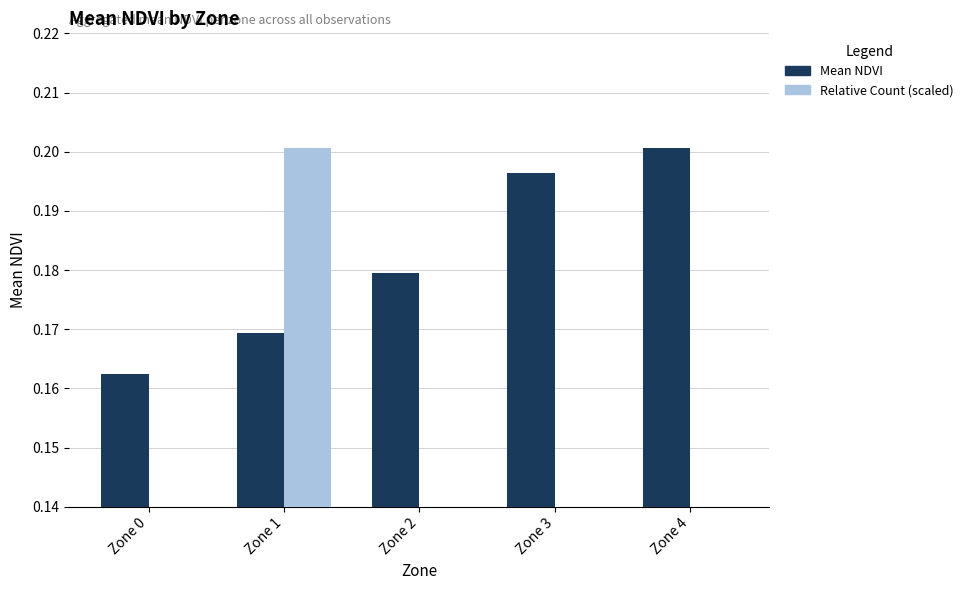

What is the approximate value of Relative Count (scaled) at Zone 2?

0.1